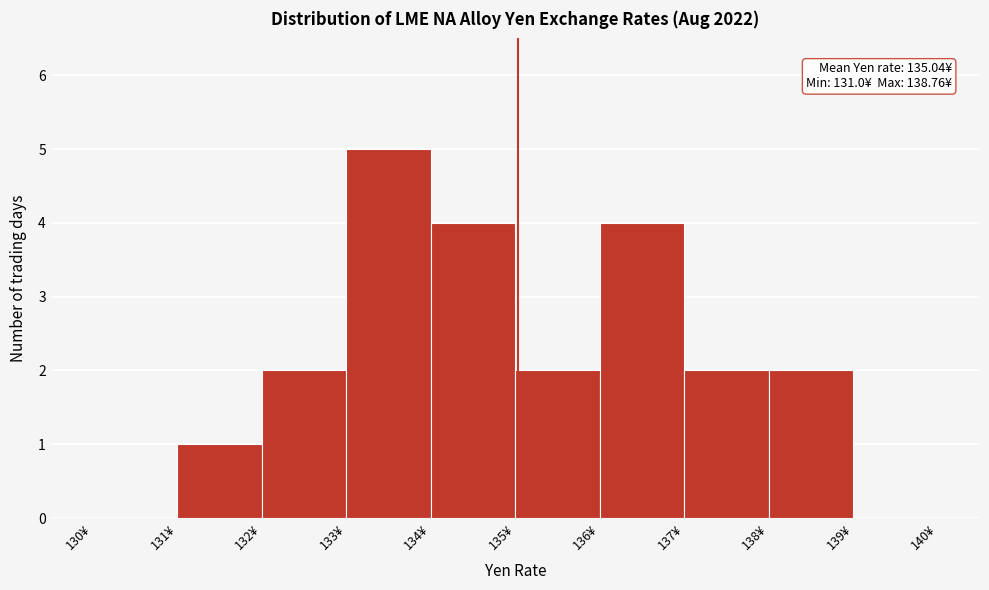

Which range on the x-axis has the tallest bar?

133 to 134